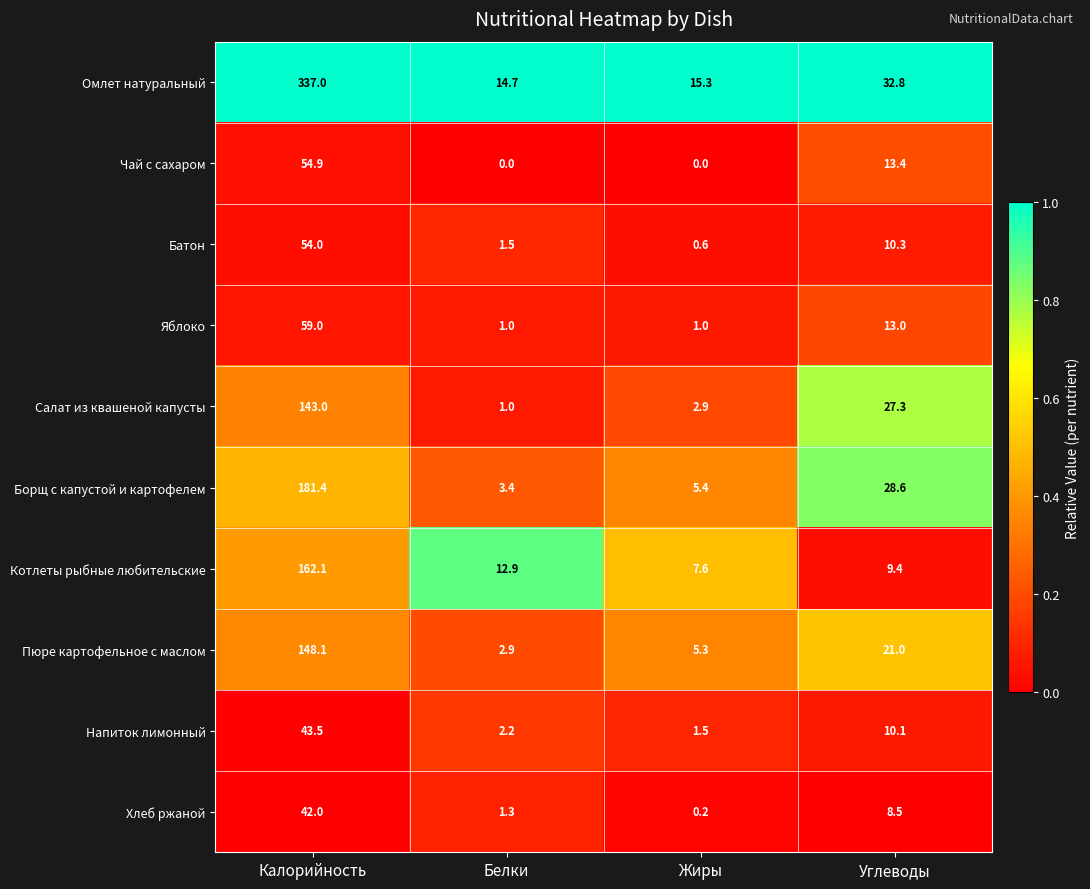

At which category is the sum across all series the highest?

Калорийность